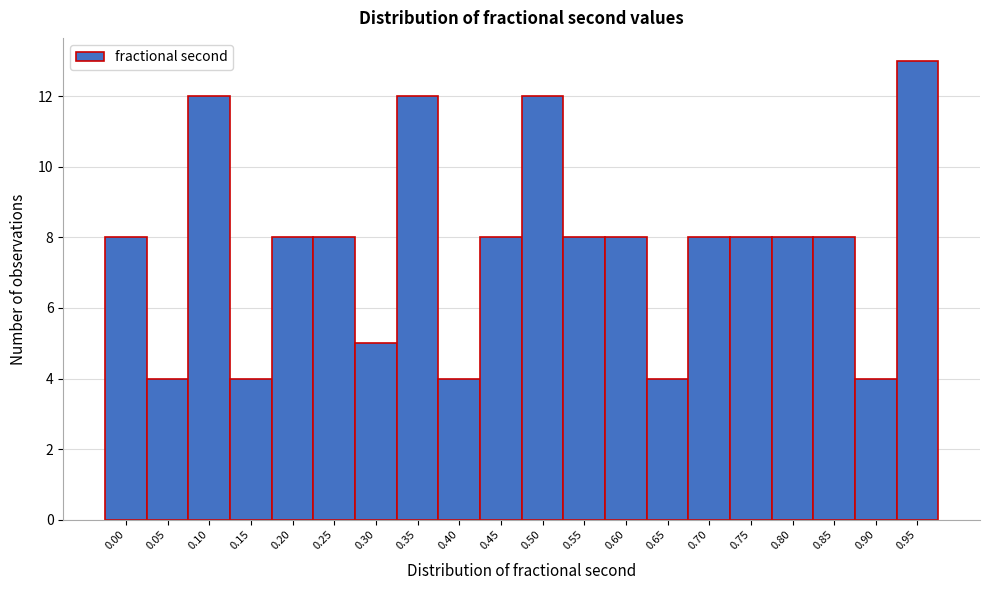

Reading left to right, transcribe all the data shown in this chart.

8	4	12	4	8	8	5	12	4	8	12	8	8	4	8	8	8	8	4	13